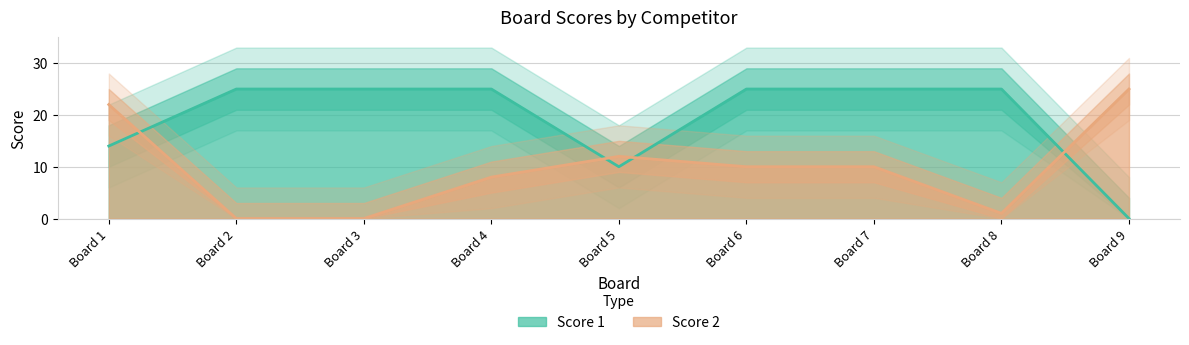

Reading right to left, transcribe all the data shown in this chart.

Score 1: 0	25	25	25	10	25	25	25	14
Score 2: 25	1	10	10	12	8	0	0	22